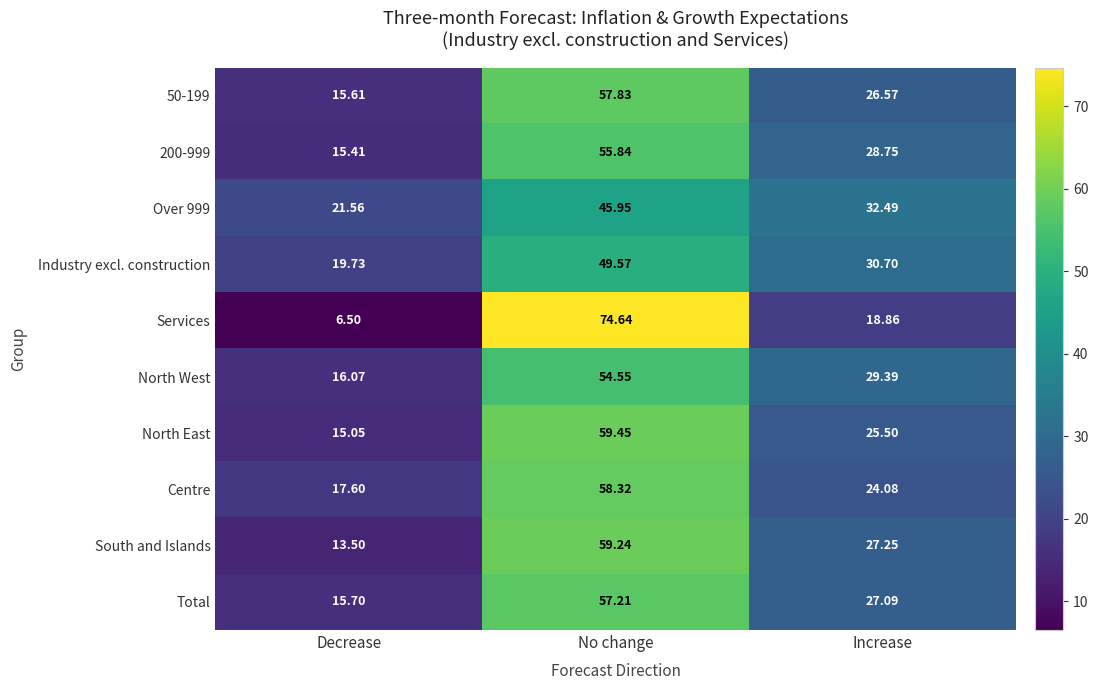

At how many categories does at least one series exceed 54?

1